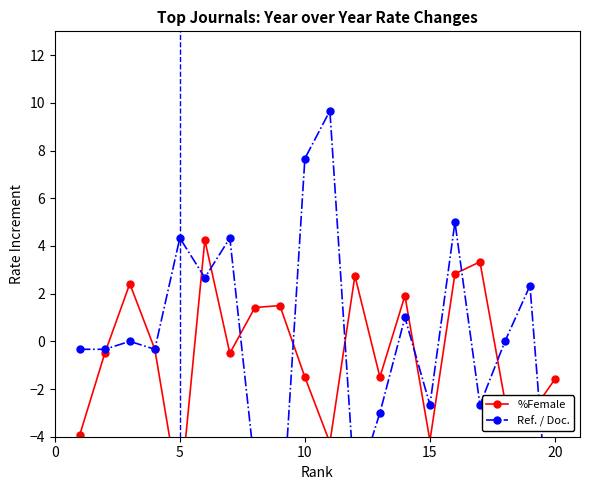

Rank the series by their average value, from lowest to highest.

%Female, Ref. / Doc.